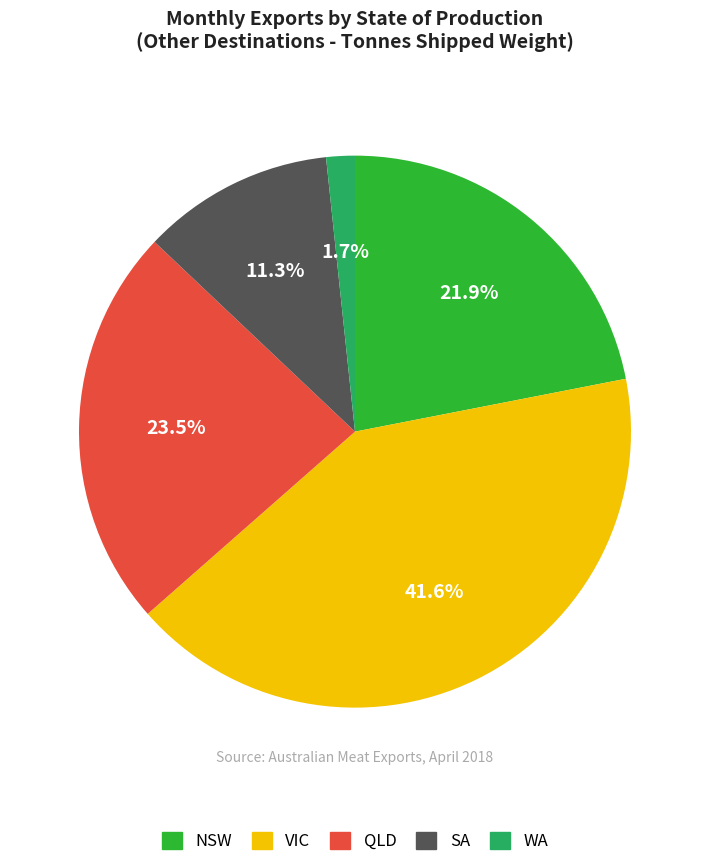

Does any single category account for the majority?

No